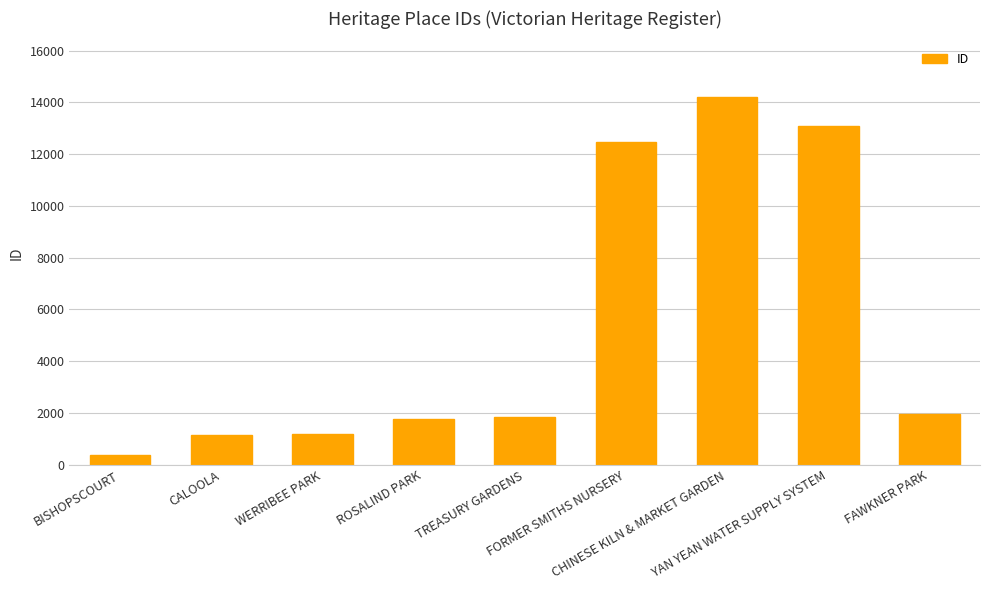

Between TREASURY GARDENS and CALOOLA, which is larger?

TREASURY GARDENS